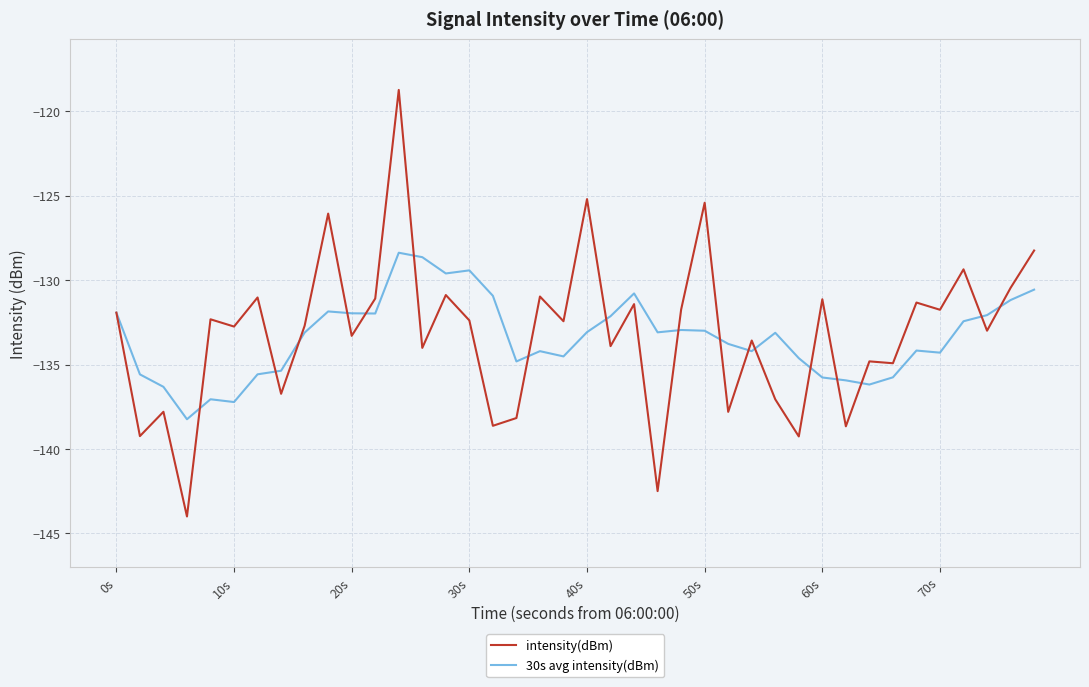

Which series has the largest range (max minus min)?

intensity(dBm)